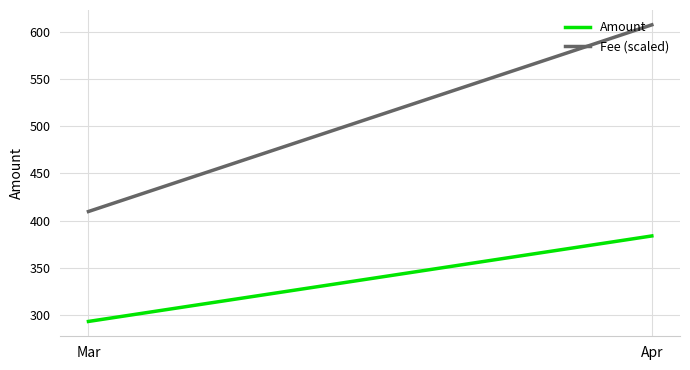

True or false: Fee (scaled) has a value of 230.1 at Apr.

False